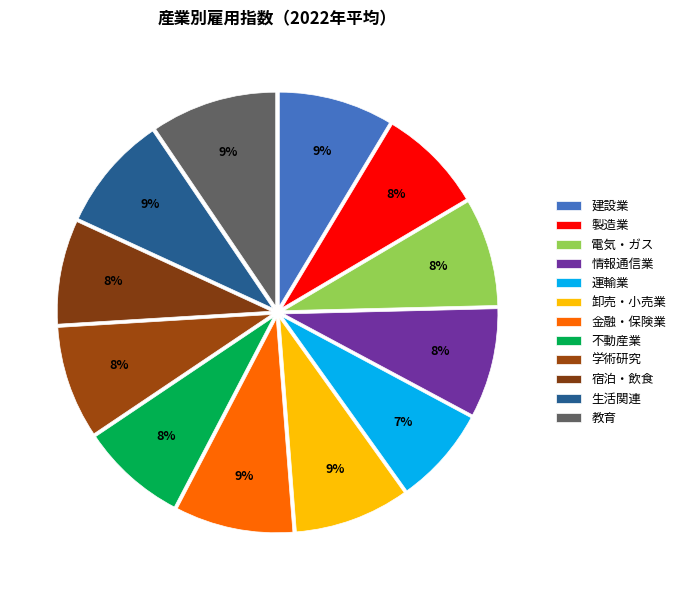

Is there any slice that represents more than half of the pie?

No